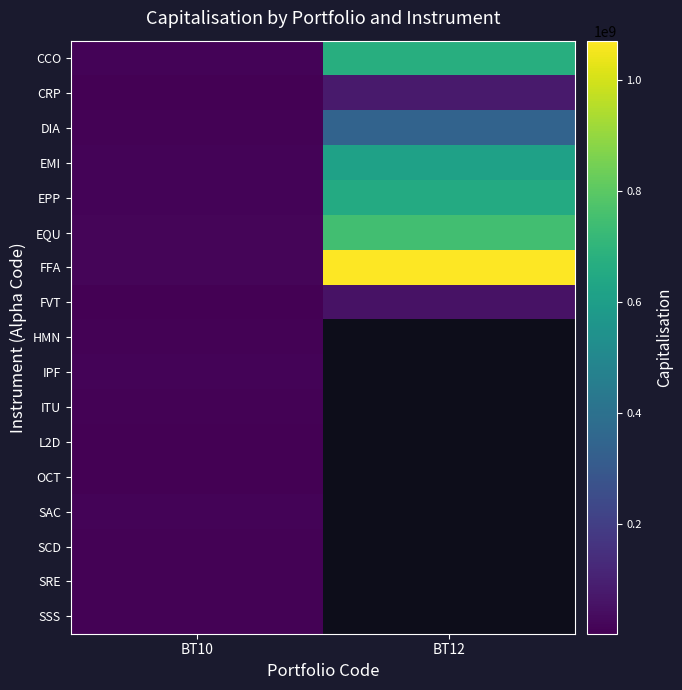

Which category has the lowest value across all series?

BT10